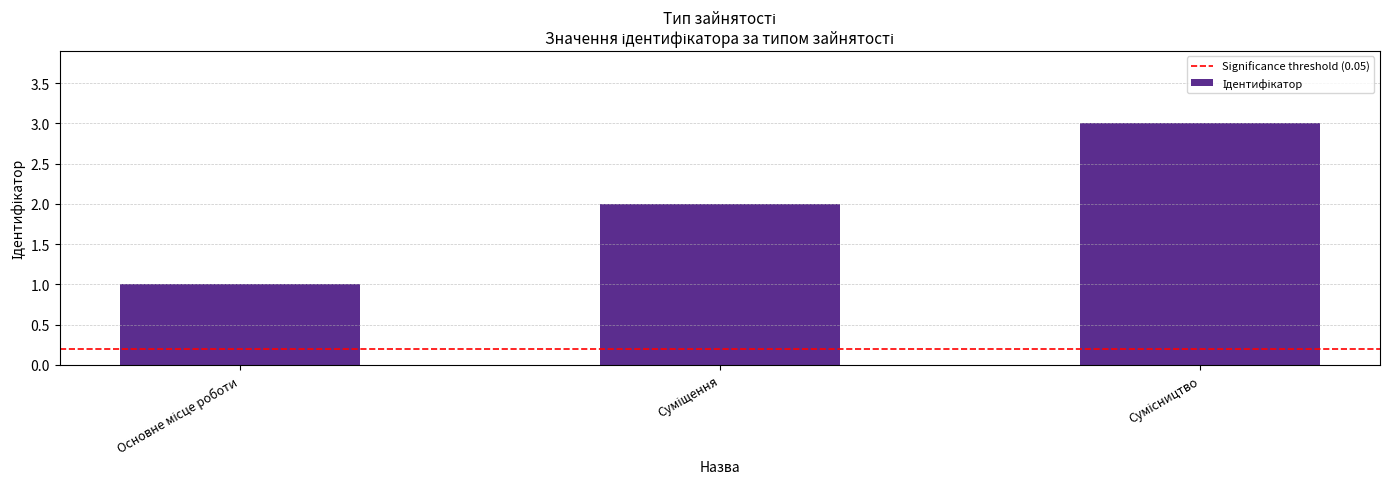

What is the maximum value shown in the chart?

3